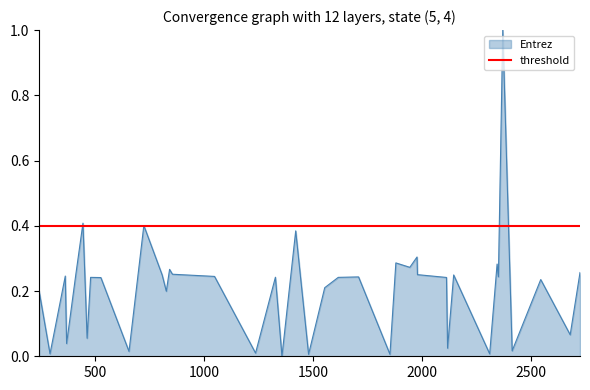

What is the change in value from 245 to 371?

-0.2